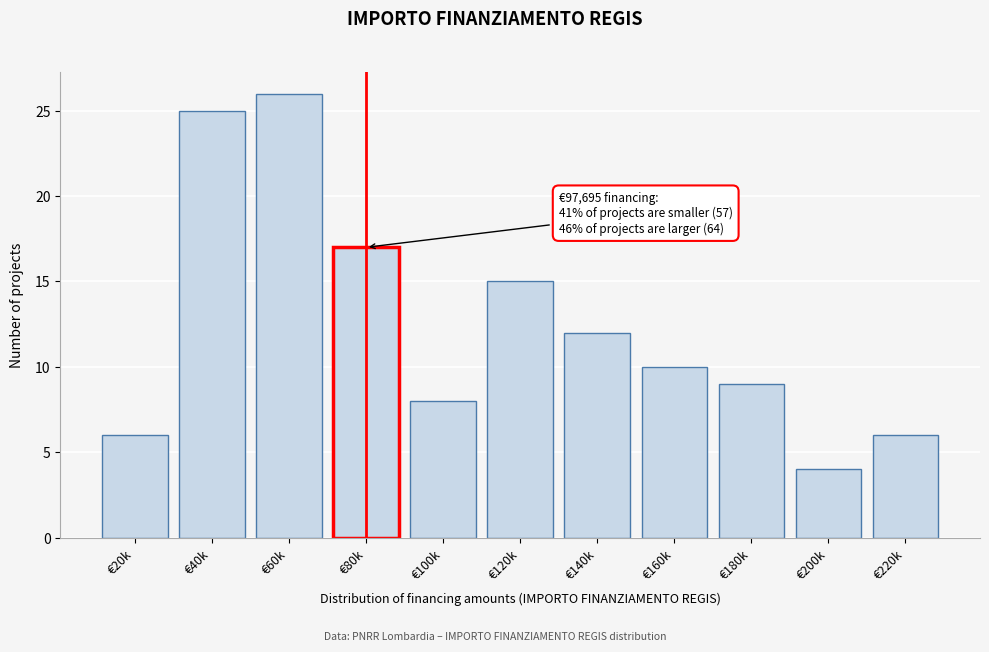

Reading left to right, what are all the values shown in this chart?

€20k=6	€40k=25	€60k=26	€80k=17	€100k=8	€120k=15	€140k=12	€160k=10	€180k=9	€200k=4	€220k=6